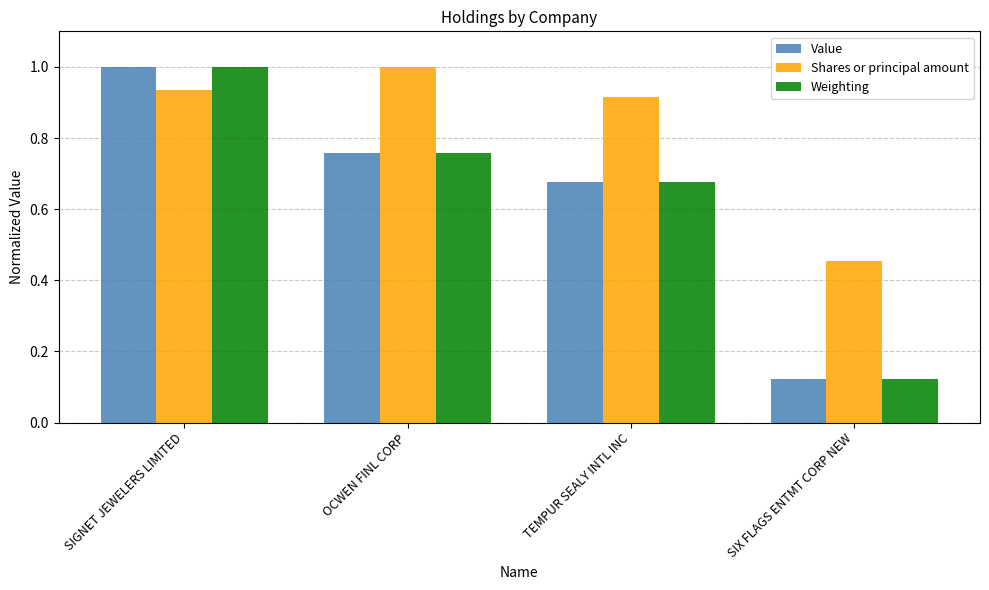

What is the sum of all Shares or principal amount values?

3.3